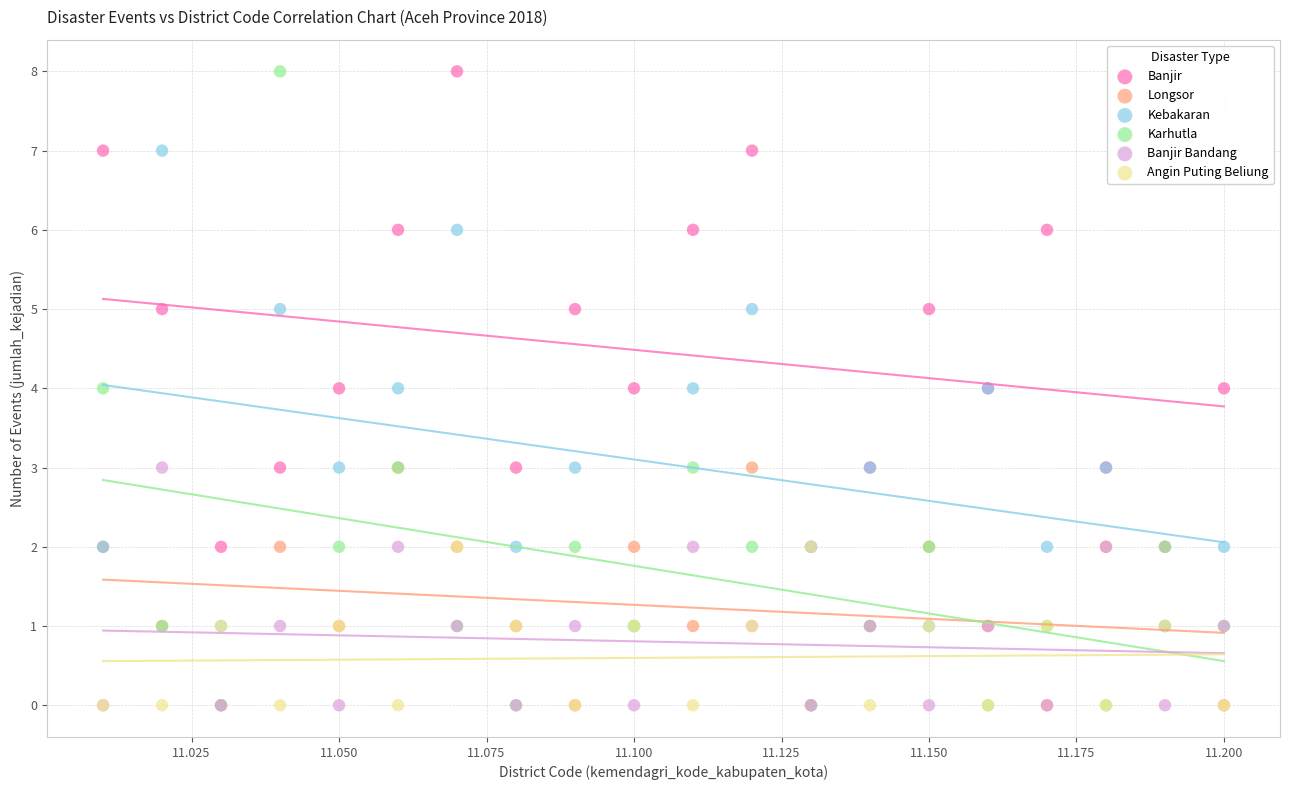

Which series has the largest Y range (max minus min)?

Karhutla